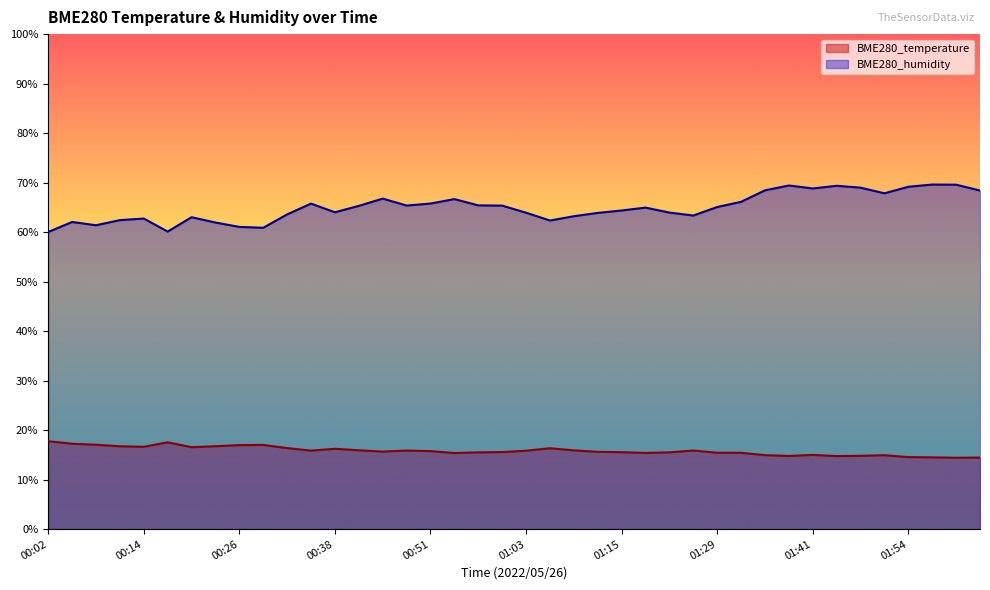

What is the label of the 34th point from the left?

01:45